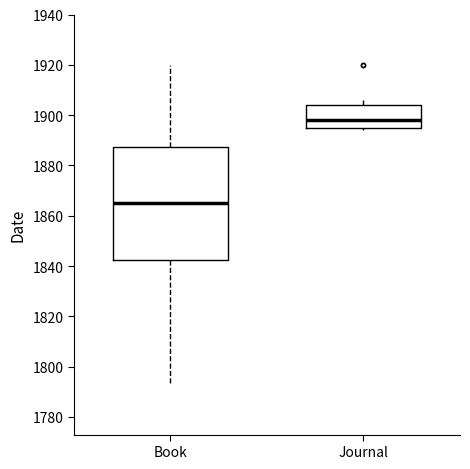

Reading left to right, read every box against the y-axis: the position of its median line, the range the box covers, and the ends of its whiskers. The values are not printed on the chart, so give them approximately, as read against the axis.

Book: median 1866, box 1842 to 1888, whiskers 1794 to 1920
Journal: median 1898, box 1896 to 1904, whiskers 1894 to 1906